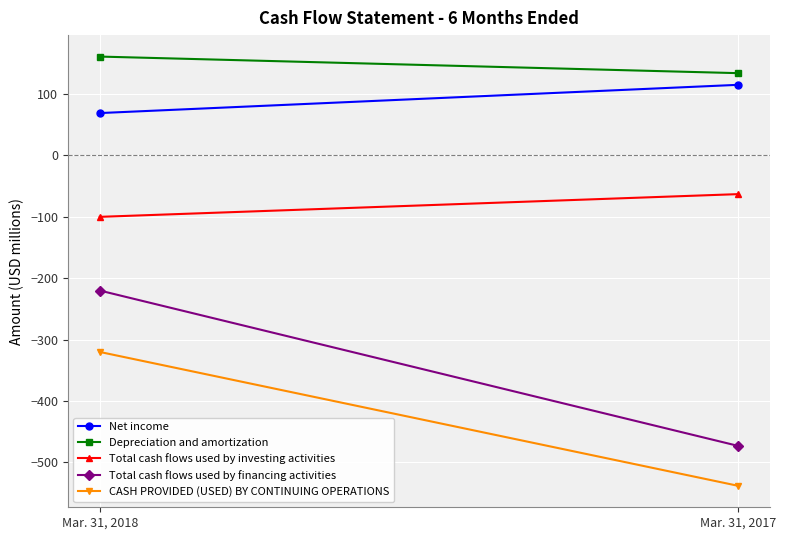

Rank the categories by CASH PROVIDED (USED) BY CONTINUING OPERATIONS value from lowest to highest.

Mar. 31, 2017, Mar. 31, 2018